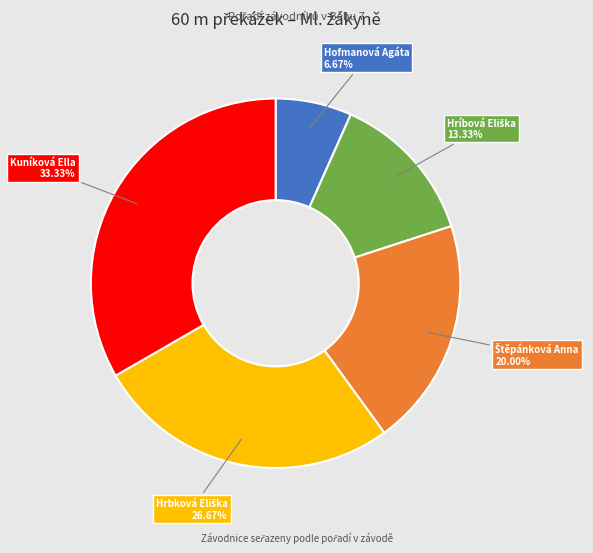

Which slice is the largest?

Kuníková Ella